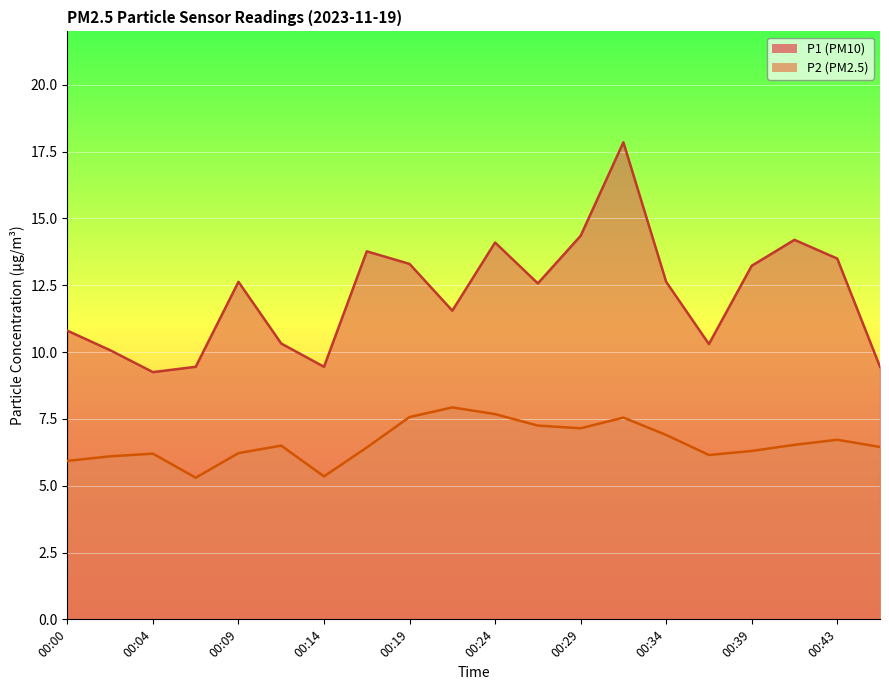

True or false: P2 and P1 cross at least once.

False